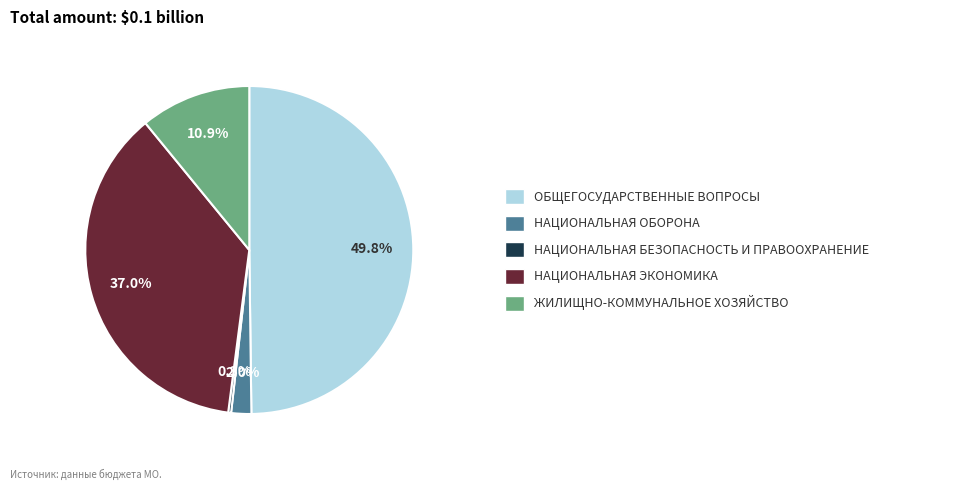

Rank the categories by value from highest to lowest.

ОБЩЕГОСУДАРСТВЕННЫЕ ВОПРОСЫ, НАЦИОНАЛЬНАЯ ЭКОНОМИКА, ЖИЛИЩНО-КОММУНАЛЬНОЕ ХОЗЯЙСТВО, НАЦИОНАЛЬНАЯ ОБОРОНА, НАЦИОНАЛЬНАЯ БЕЗОПАСНОСТЬ И ПРАВООХРАНИТЕЛЬНАЯ ДЕЯТЕЛЬНОСТЬ